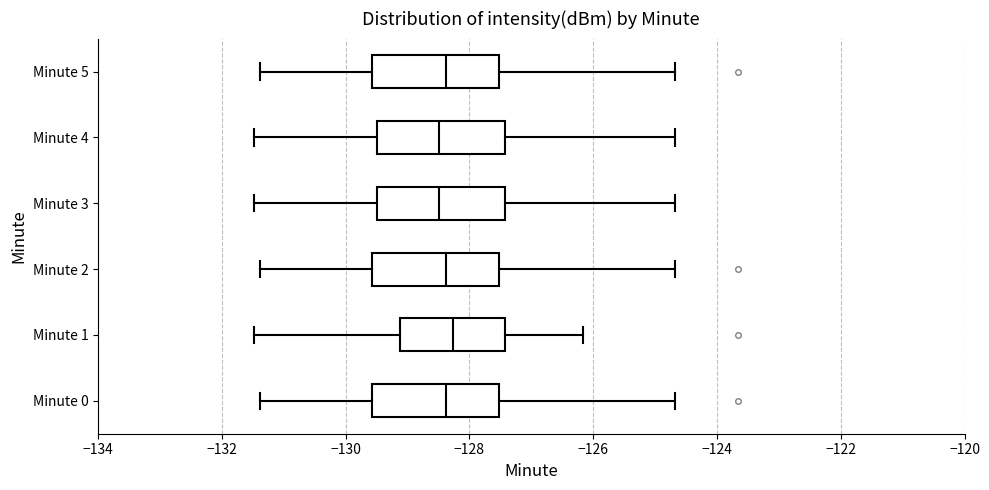

Where is the left edge of the box for Minute 0 on the x-axis? The values are not printed on the chart, so give them approximately, as read against the axis.

-129.6